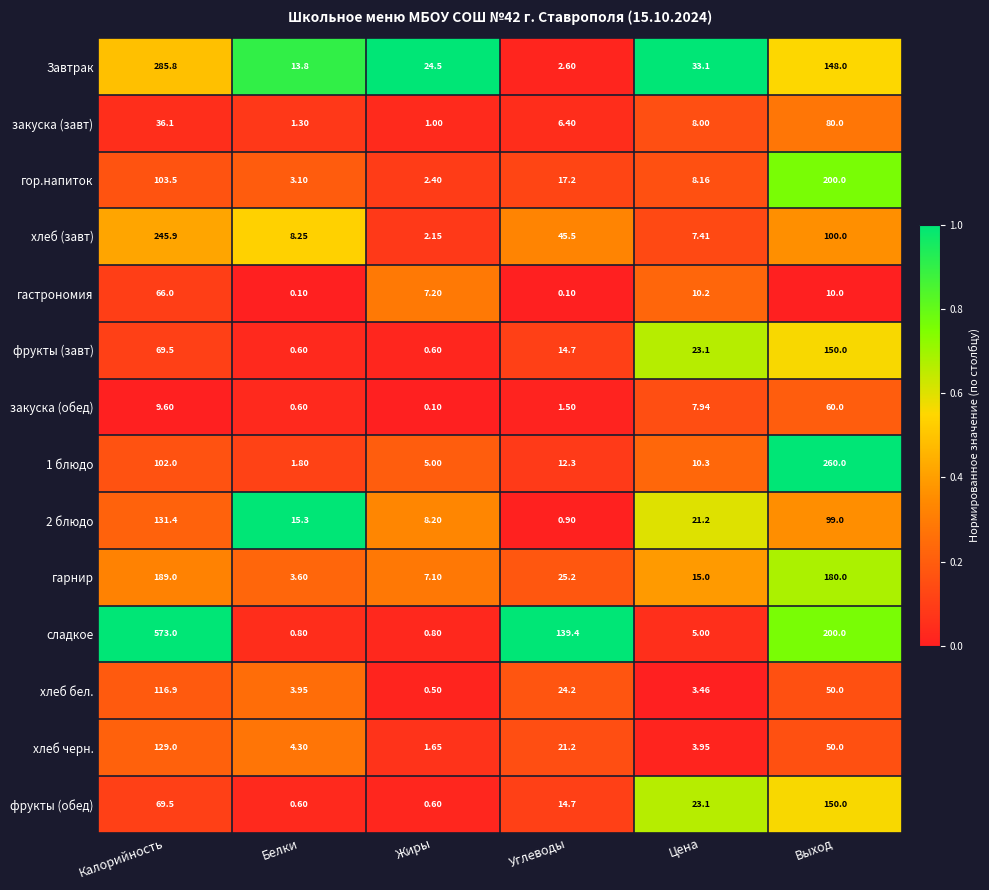

At which label does Завтрак first exceed 33?

Калорийность